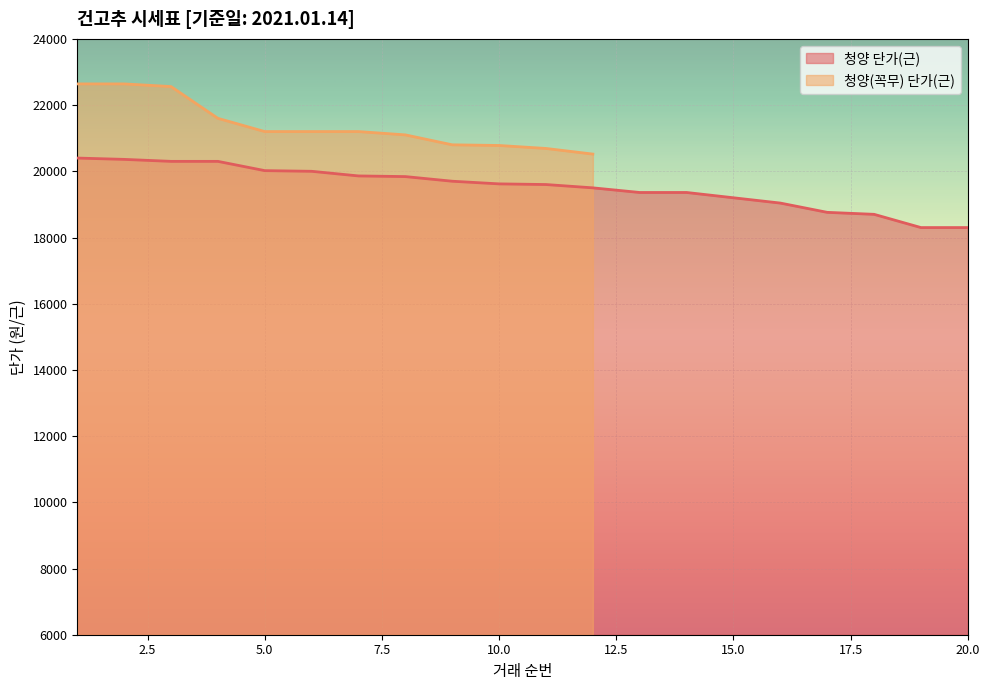

True or false: the data has more than 0 interior local peaks.

False